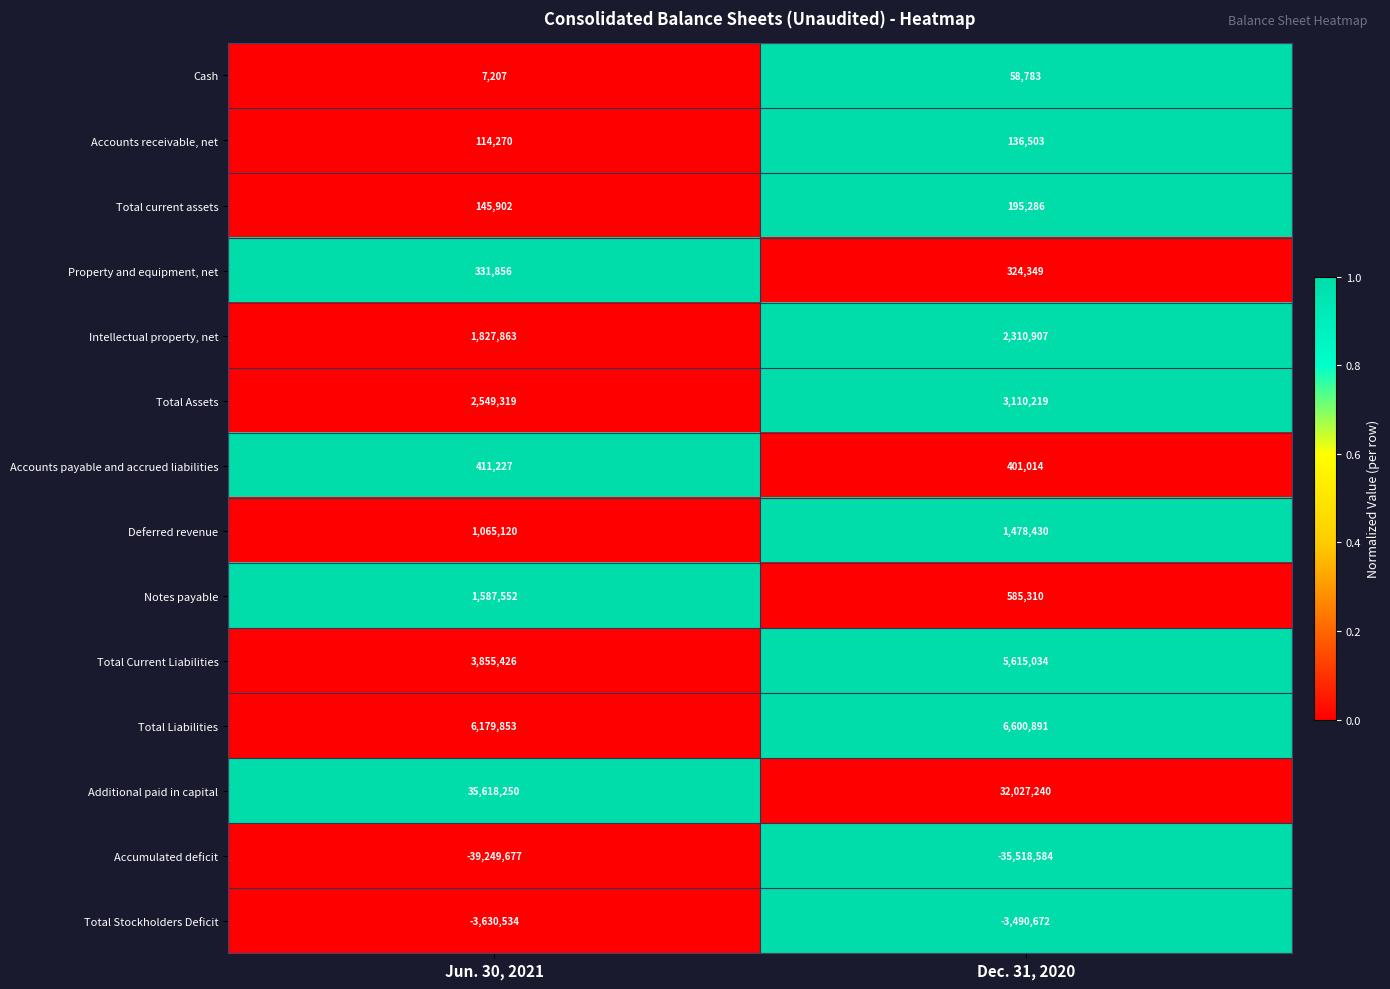

The Accumulated deficit series shows -35518584 at Dec. 31, 2020. True or false?

True